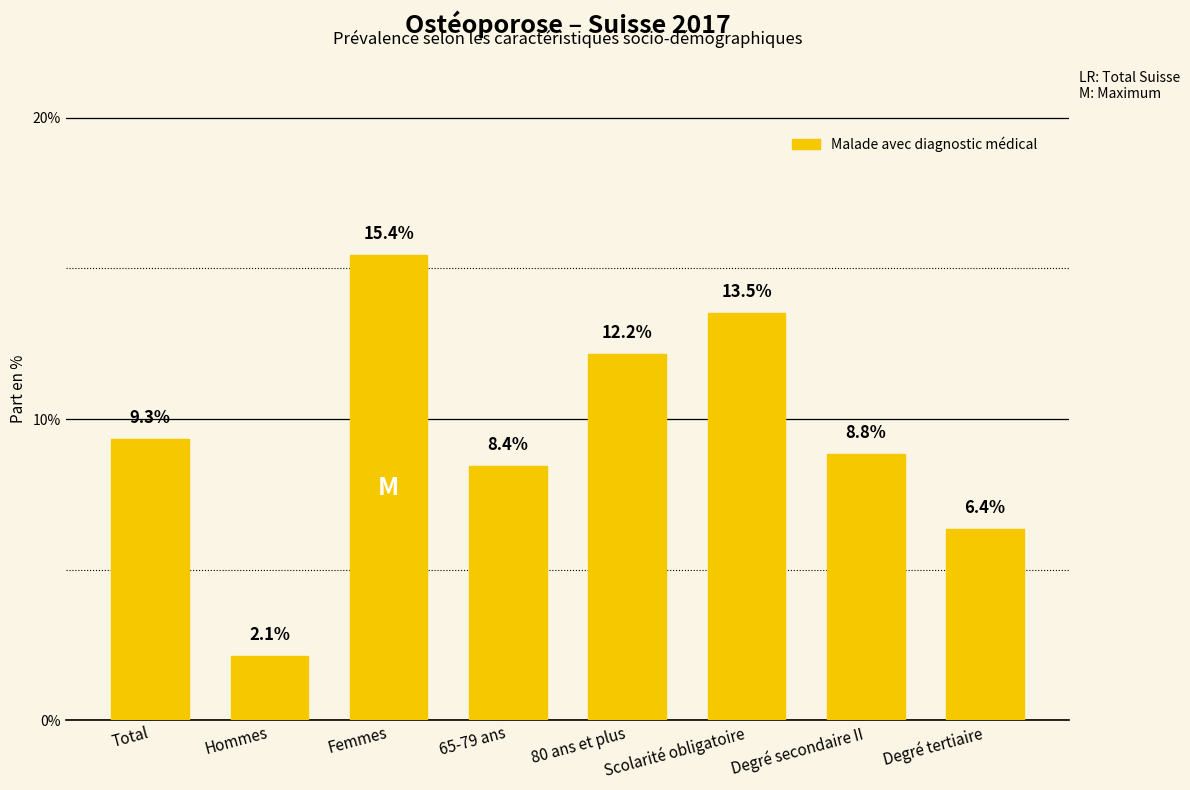

Where does the data first go above 9?

Total